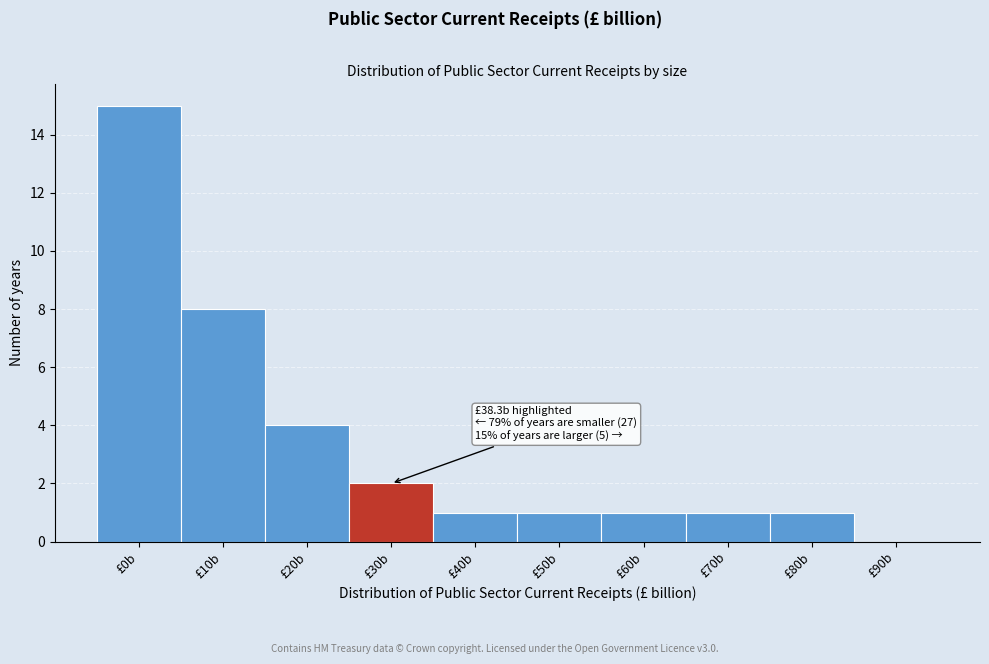

Reading left to right, list all the values displayed in this chart.

£0b=15	£10b=8	£20b=4	£30b=2	£40b=1	£50b=1	£60b=1	£70b=1	£80b=1	£90b=0